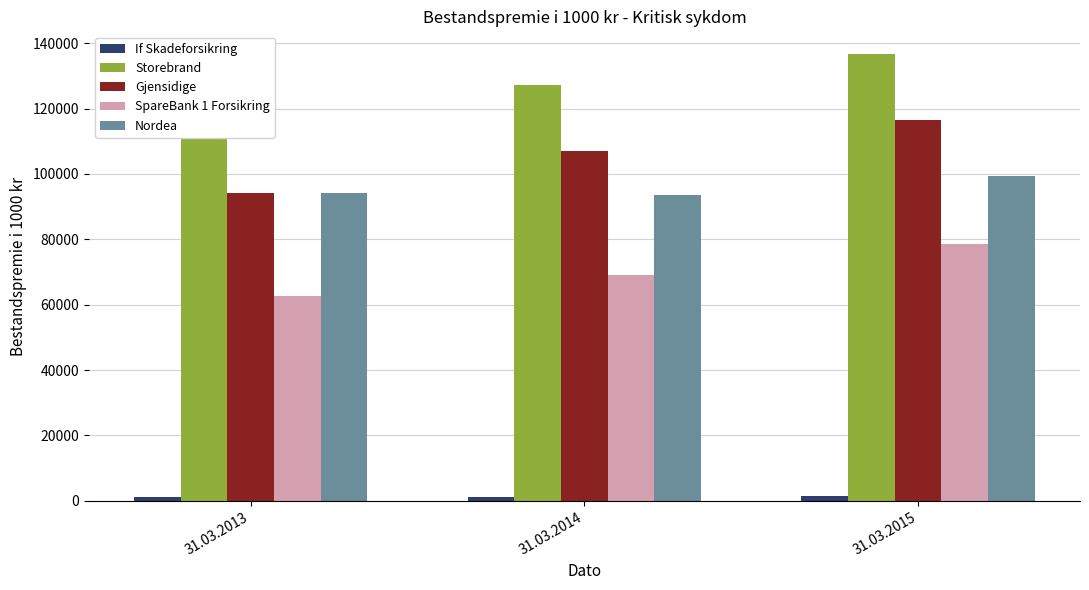

Rank the series at 31.03.2015 from lowest to highest value.

If Skadeforsikring, SpareBank 1 Forsikring, Nordea, Gjensidige, Storebrand